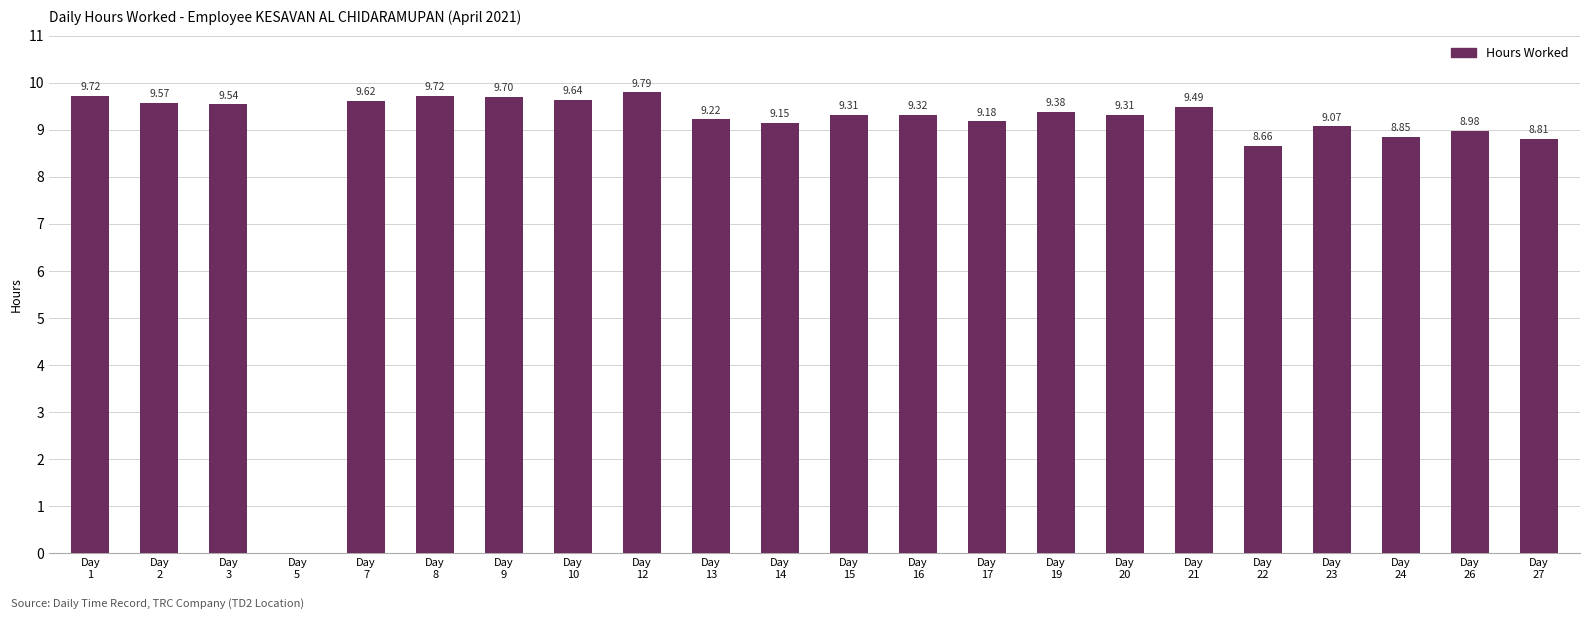

What is the sum of all values?

196.0